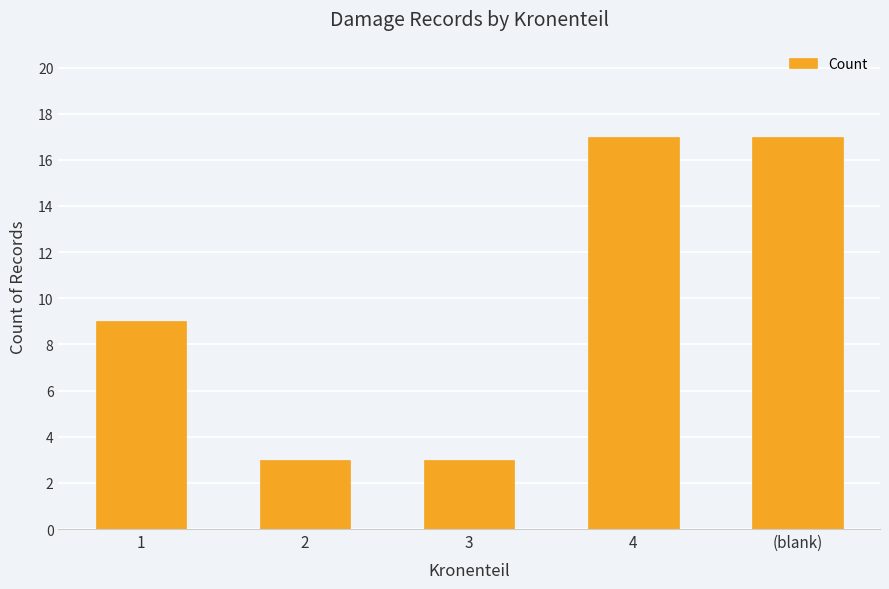

Reading left to right, extract all data points from this chart.

1=9	2=3	3=3	4=17	(blank)=17